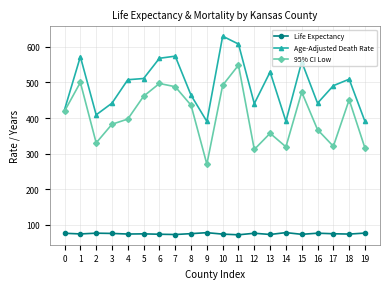

What is the total value across all series at 15?

1104.5